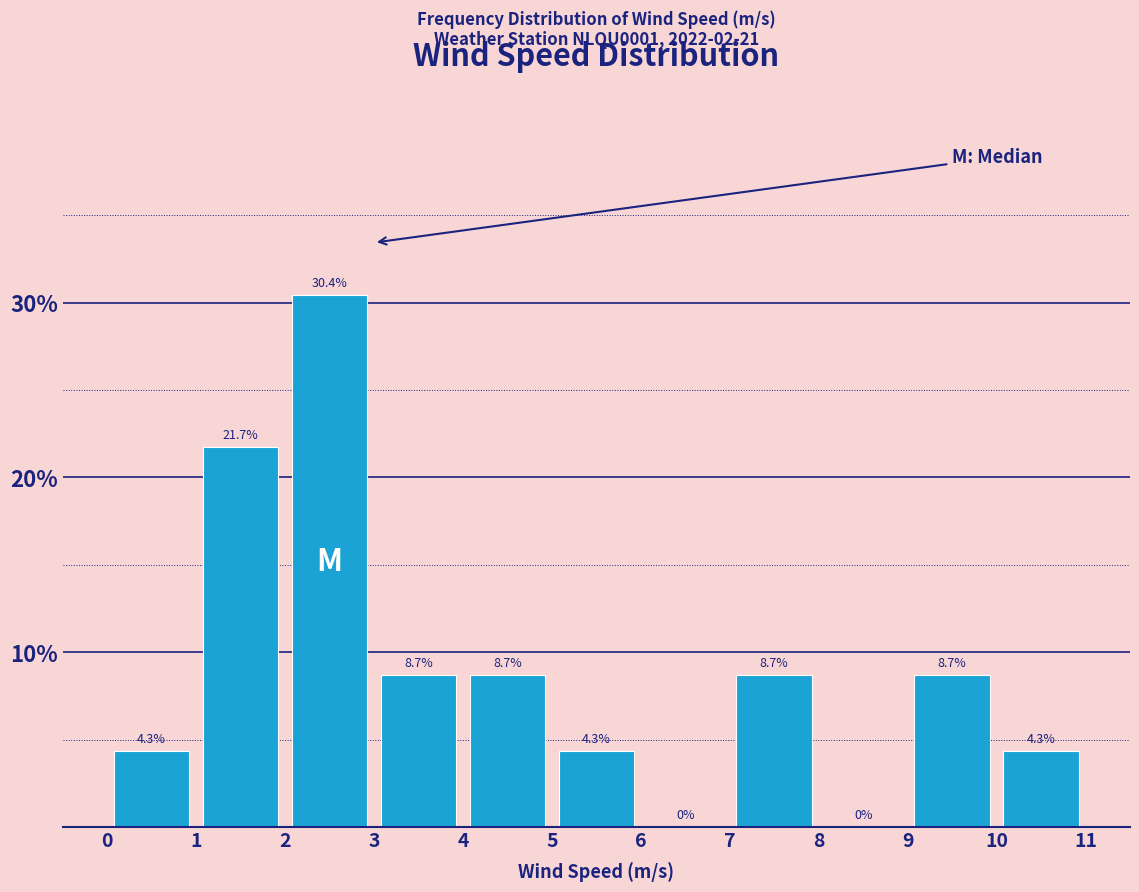

Reading left to right, list every bar in this chart as the range it spans on the x-axis followed by its height.

0 to 1: 4.3
1 to 2: 21.7
2 to 3: 30.4
3 to 4: 8.7
4 to 5: 8.7
5 to 6: 4.3
6 to 7: 0.0
7 to 8: 8.7
8 to 9: 0.0
9 to 10: 8.7
10 to 11: 4.3